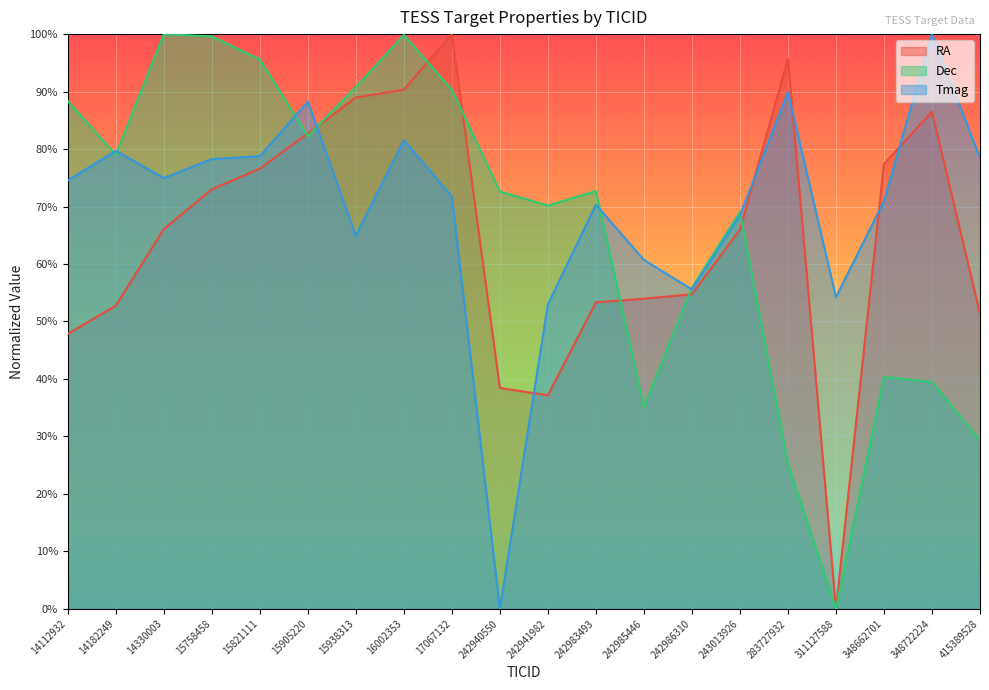

What is the approximate value of RA at 242985446?

0.5